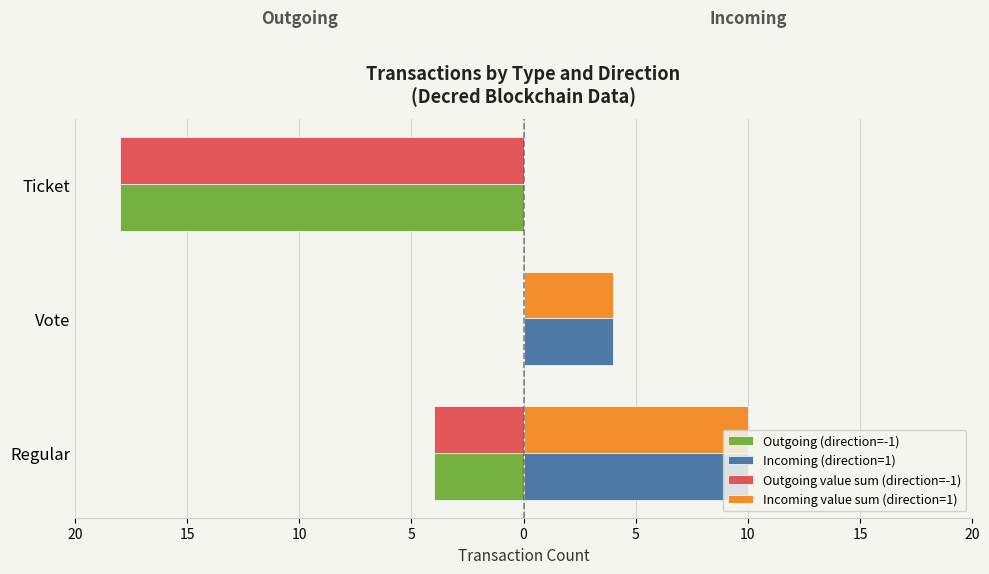

Reading left to right, extract all data points from this chart.

Outgoing (direction=-1): -4	0	-18
Incoming (direction=1): 10	4	0
Outgoing value sum (direction=-1): -4	0	-18
Incoming value sum (direction=1): 10	4	0